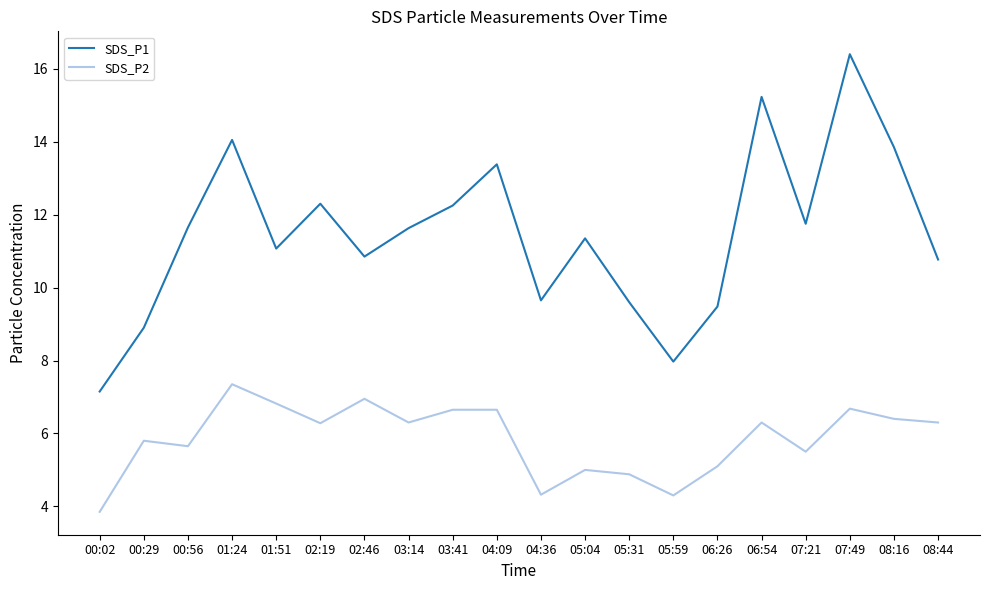

At which category is the sum across all series the highest?

07:49